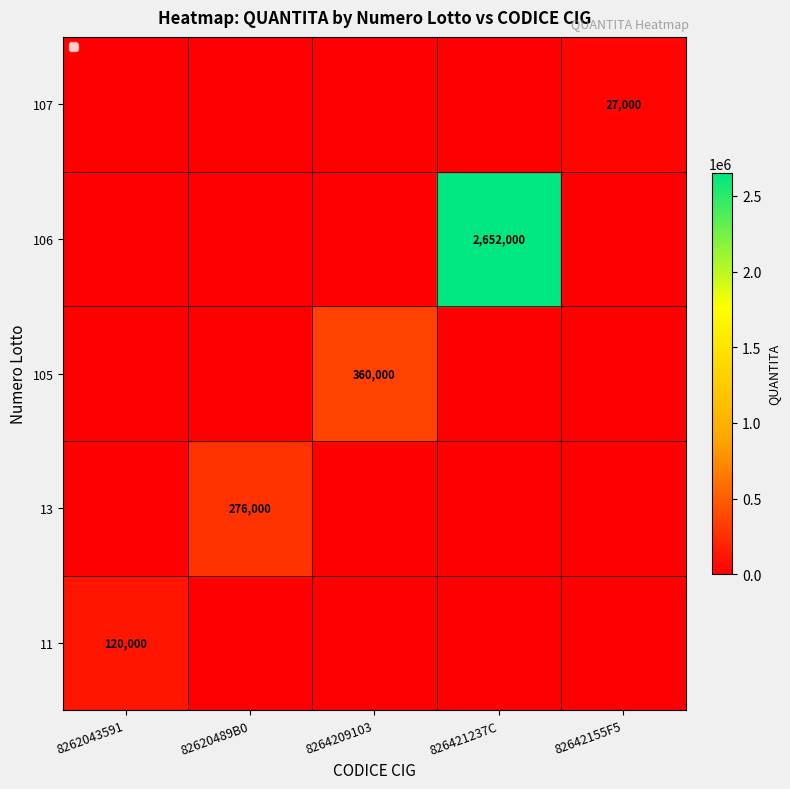

The value of 106 at 826421237C is 4125546. True or false?

False